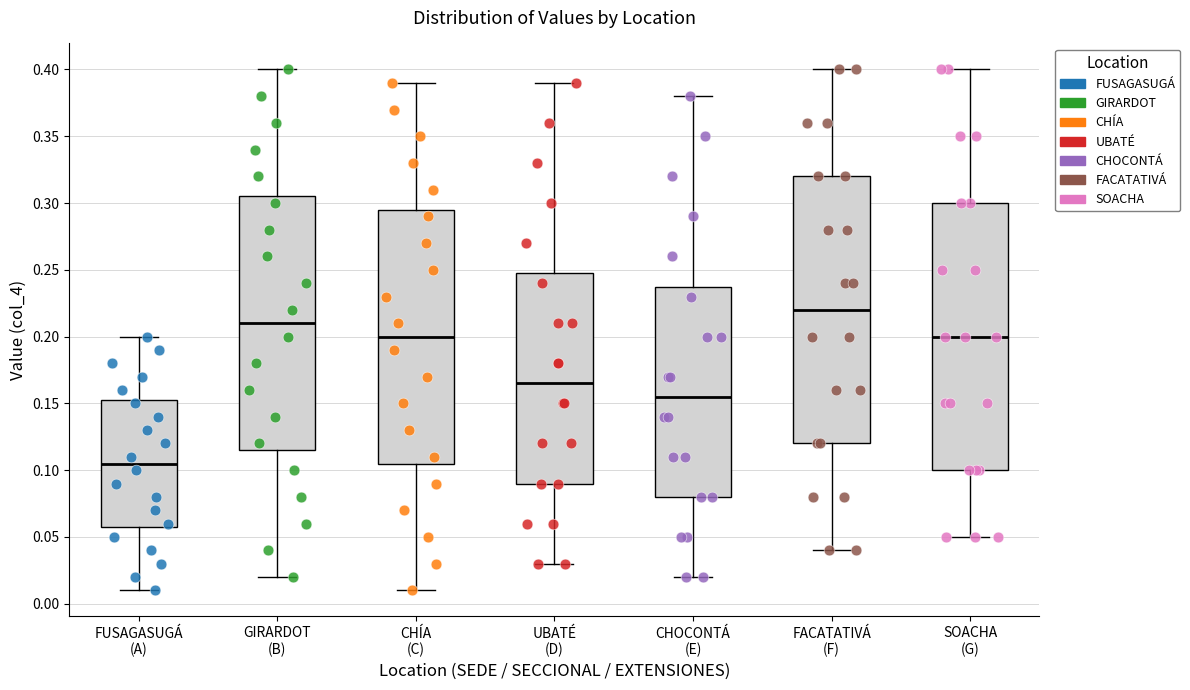

Reading left to right, transcribe this box plot: for each box, give where its median line is, the range the box spans, and where its two whiskers end, as read against the y-axis. The values are not printed on the chart, so give them approximately, as read against the axis.

FUSAGASUGÁ (A): median 0.105, box 0.060 to 0.155, whiskers 0.010 to 0.200
GIRARDOT (B): median 0.210, box 0.115 to 0.305, whiskers 0.020 to 0.400
CHÍA (C): median 0.200, box 0.105 to 0.295, whiskers 0.010 to 0.390
UBATÉ (D): median 0.165, box 0.090 to 0.250, whiskers 0.030 to 0.390
CHOCONTÁ (E): median 0.155, box 0.080 to 0.240, whiskers 0.020 to 0.380
FACATATIVÁ (F): median 0.220, box 0.120 to 0.320, whiskers 0.040 to 0.400
SOACHA (G): median 0.200, box 0.100 to 0.300, whiskers 0.050 to 0.400